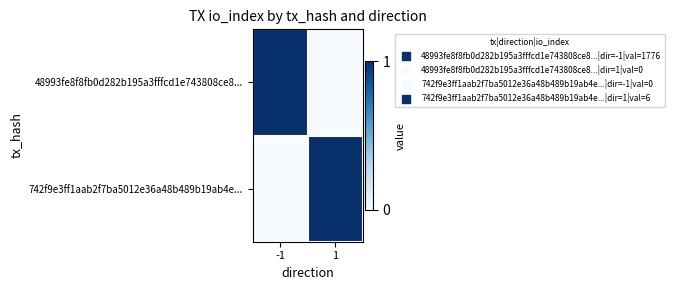

How many categories are shown in the chart?

2